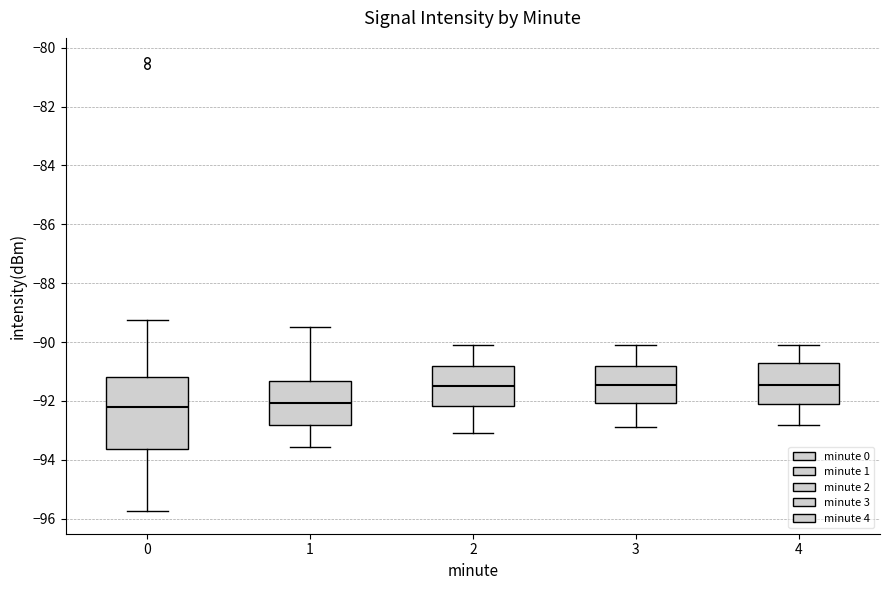

Where is the lower edge of the box at x = 0 on the y-axis? The values are not printed on the chart, so give them approximately, as read against the axis.

-93.6